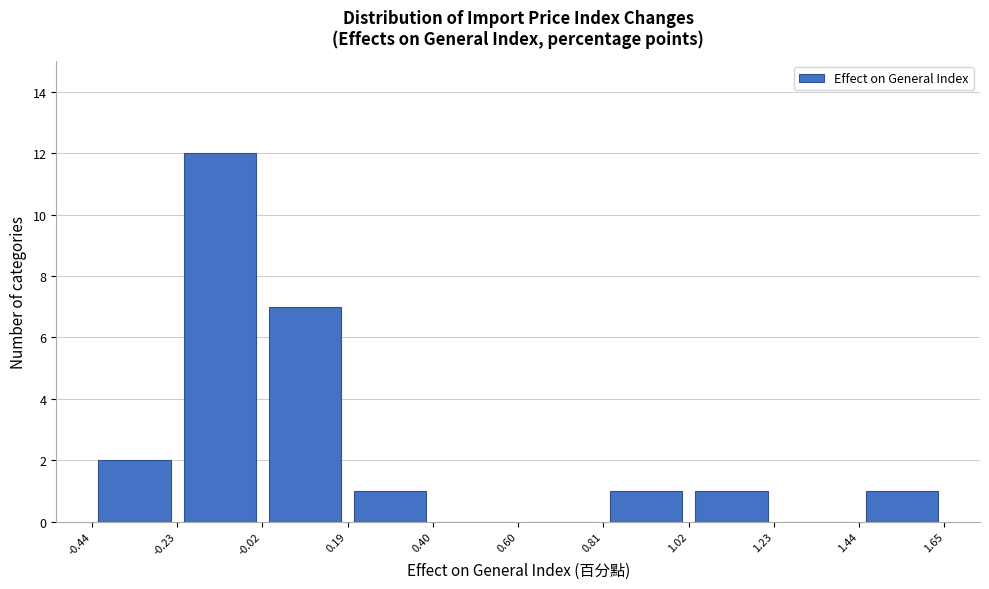

What is the height of the bar covering -0.02 to 0.19 on the x-axis? The values are not printed on the chart, so give them approximately, as read against the axis.

7